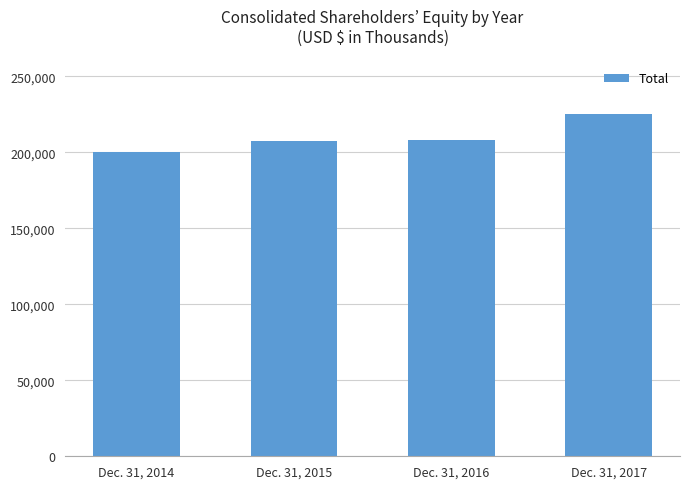

What is the maximum value shown in the chart?

225088